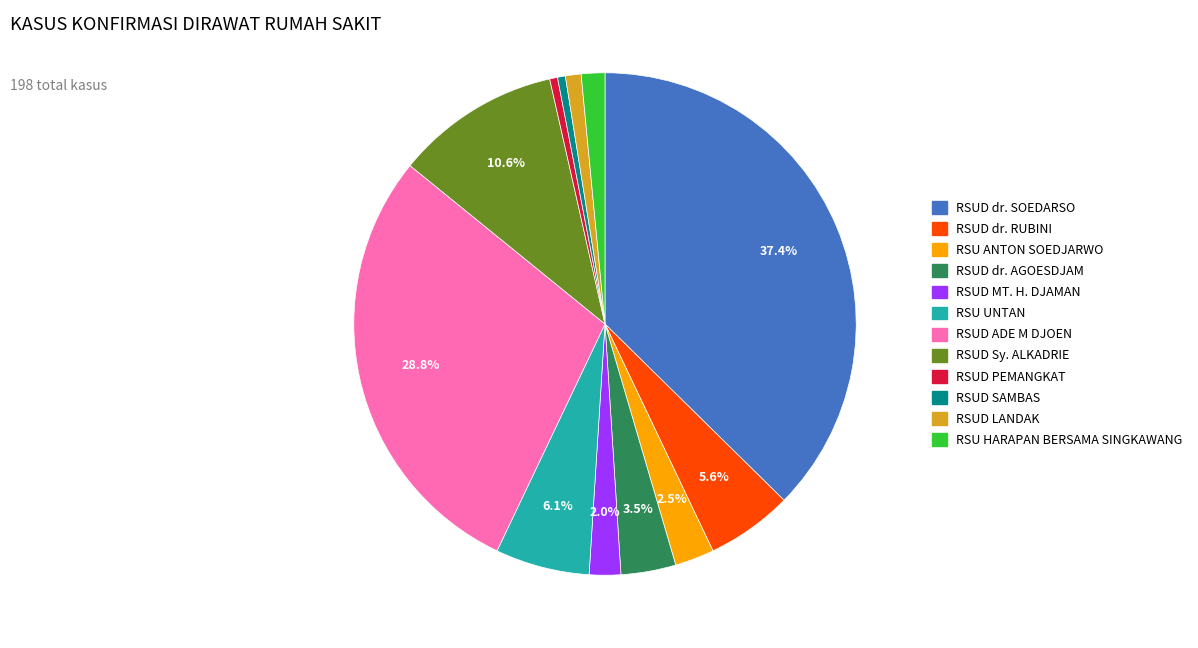

Count the number of slices in the pie.

12